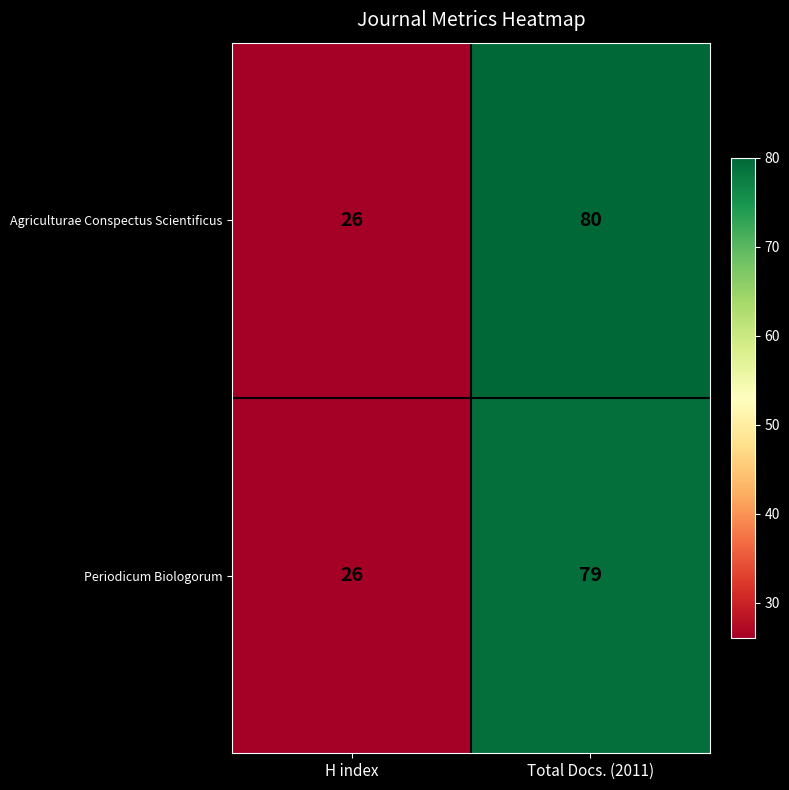

What is the average value of the Agriculturae Conspectus Scientificus series?

53